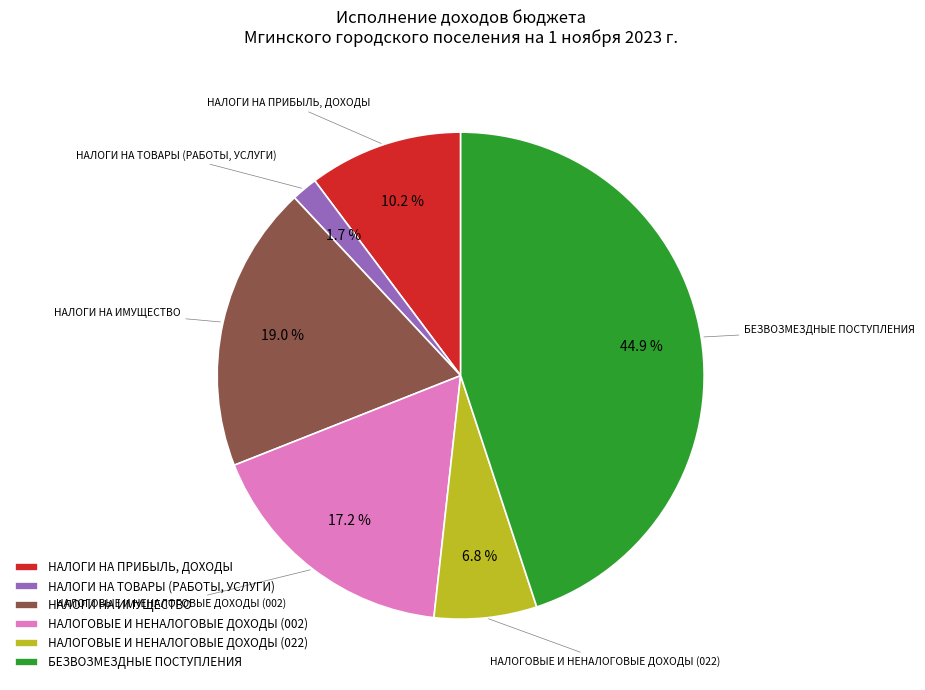

Between НАЛОГИ НА ИМУЩЕСТВО and НАЛОГИ НА ПРИБЫЛЬ, ДОХОДЫ, which is larger?

НАЛОГИ НА ИМУЩЕСТВО